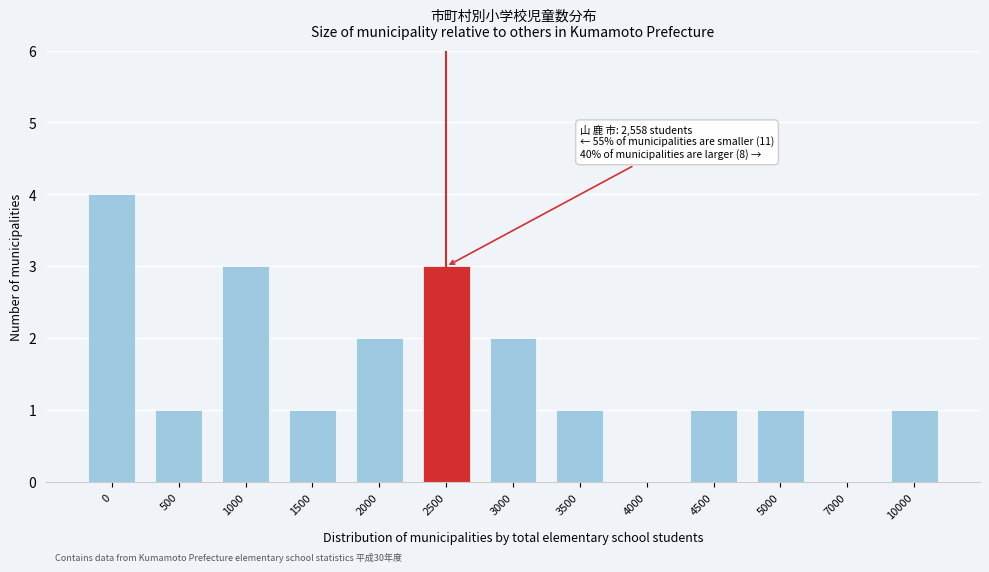

Reading left to right, list all the values displayed in this chart.

0=4	500=1	1000=3	1500=1	2000=2	2500=3	3000=2	3500=1	4000=0	4500=1	5000=1	7000=0	10000=1